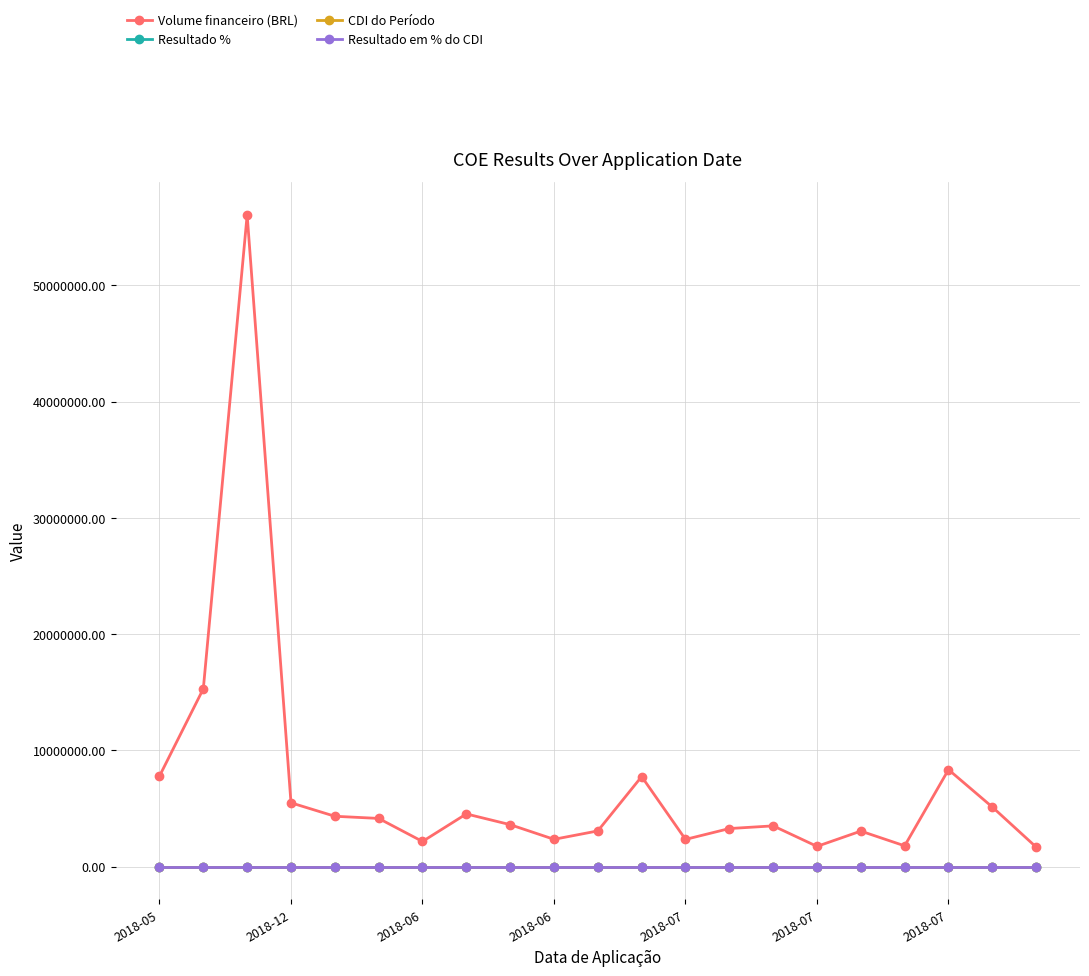

What is the value of the Resultado % point at the 4th from the left?

1.3